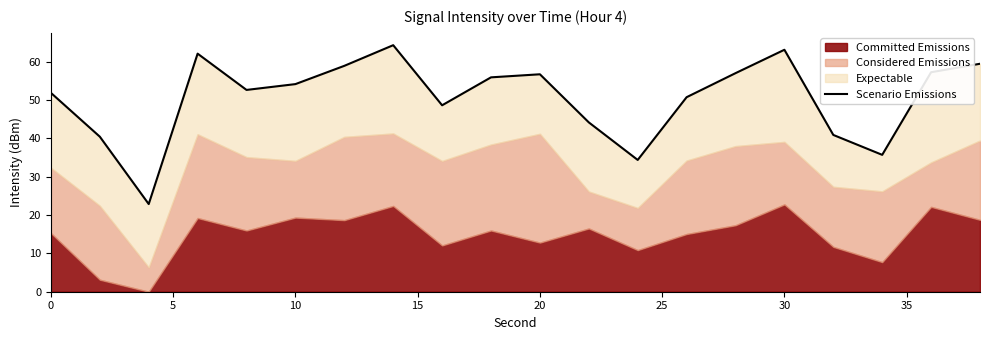

Reading left to right, transcribe all the data shown in this chart.

51.9	40.4	22.9	62.1	52.6	54.2	58.9	64.3	48.6	55.9	56.7	44.2	34.4	50.7	57.0	63.1	40.9	35.7	57.3	59.5